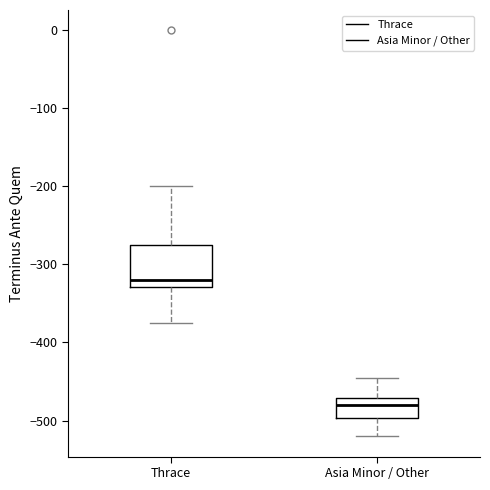

Reading left to right, read every box against the y-axis: the position of its median line, the range the box covers, and the ends of its whiskers. The values are not printed on the chart, so give them approximately, as read against the axis.

Thrace: median -320, box -330 to -270, whiskers -370 to -200
Asia Minor / Other: median -480, box -500 to -470, whiskers -520 to -440